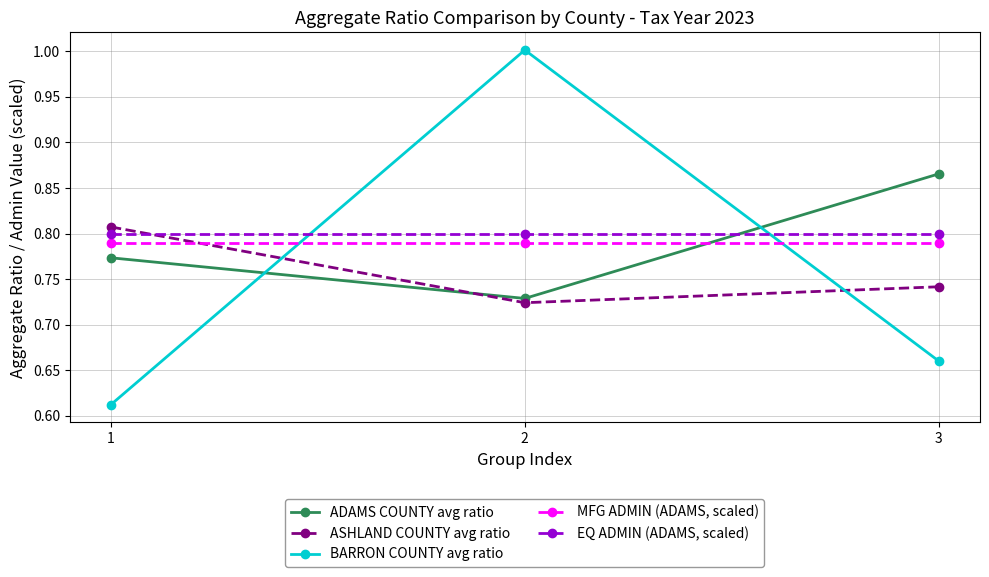

Rank the categories by BARRON COUNTY avg ratio value from lowest to highest.

1, 3, 2